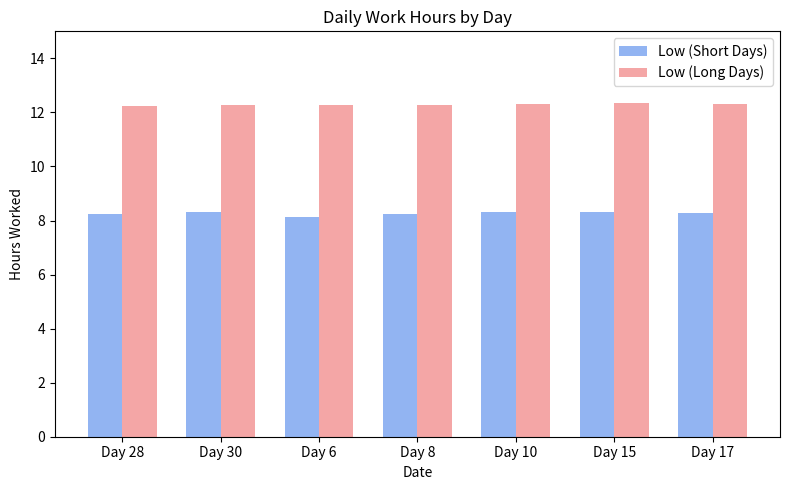

What is the sum of the Low (Long Days) values at Day 15 and Day 28?

24.6